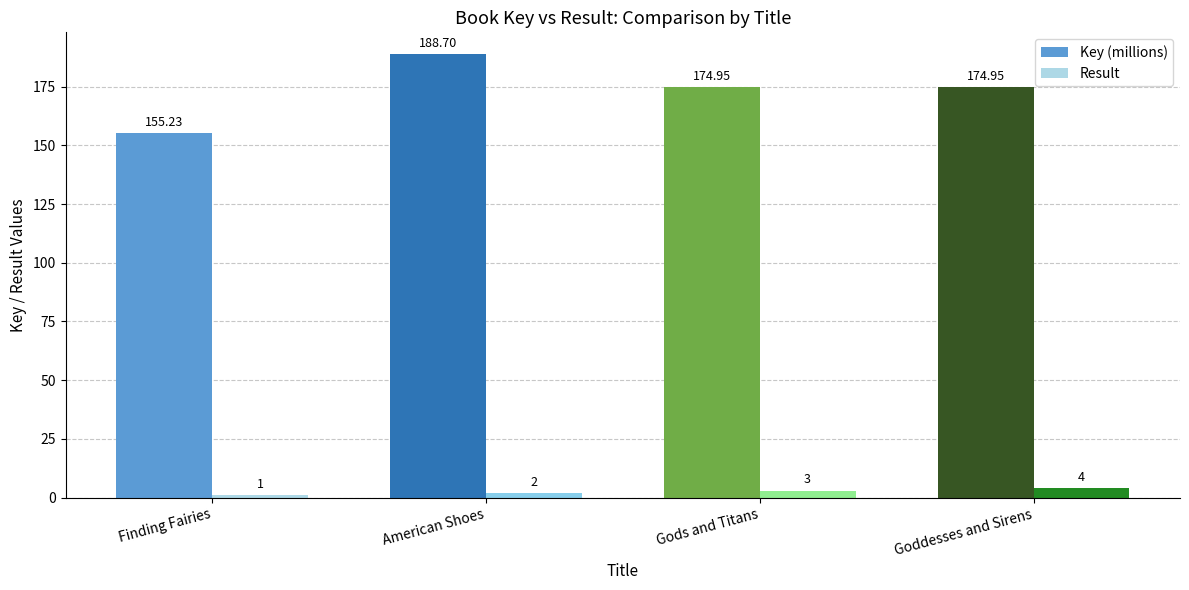

True or false: Key (millions) has a value of 175.0 at Goddesses and Sirens.

True